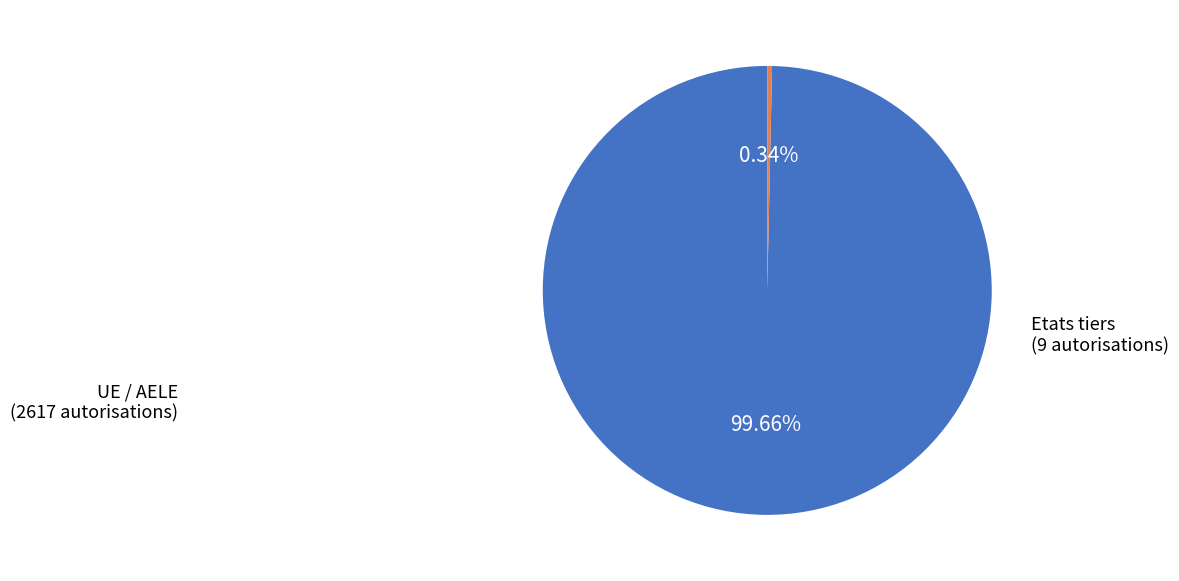

Count the number of slices in the pie.

2